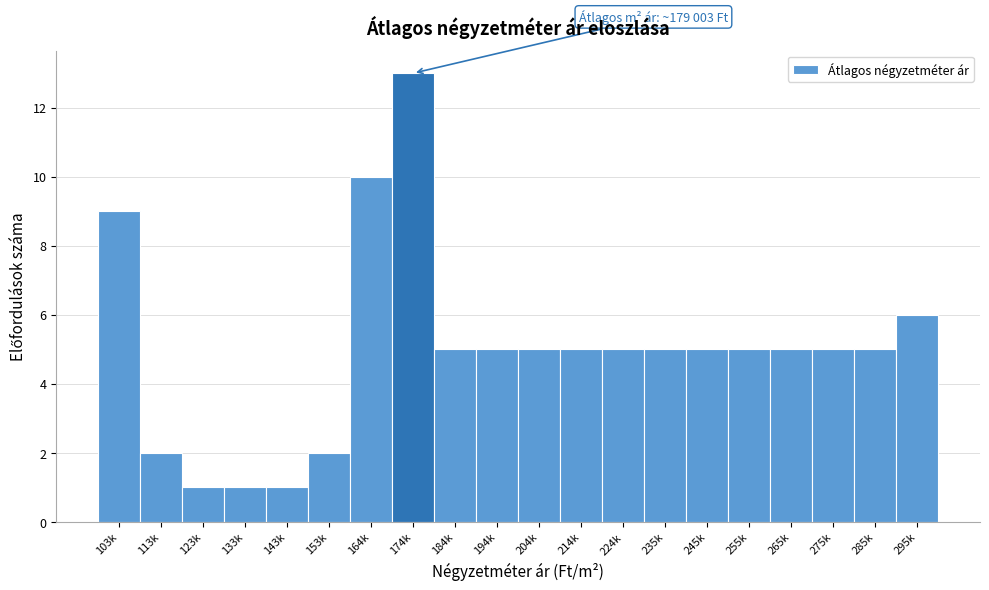

Reading left to right, list all the values displayed in this chart.

9	2	1	1	1	2	10	13	5	5	5	5	5	5	5	5	5	5	5	6